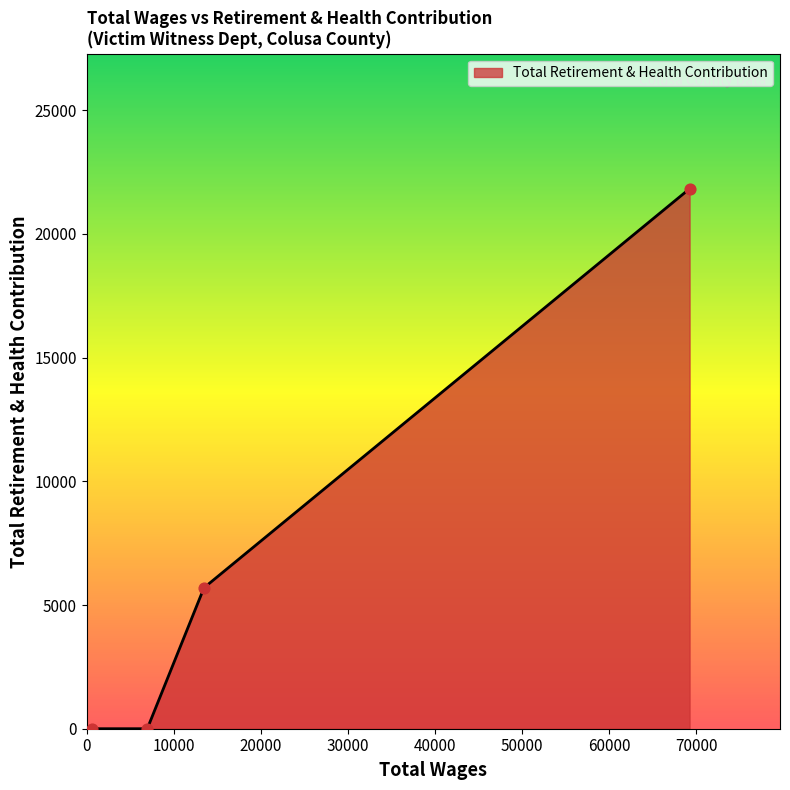

True or false: the data has more than 2 interior local peaks.

False